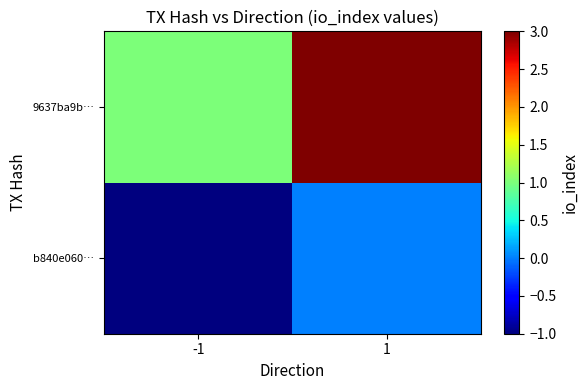

At 1, list the series in order from largest to smallest.

9637ba9b…, b840e060…